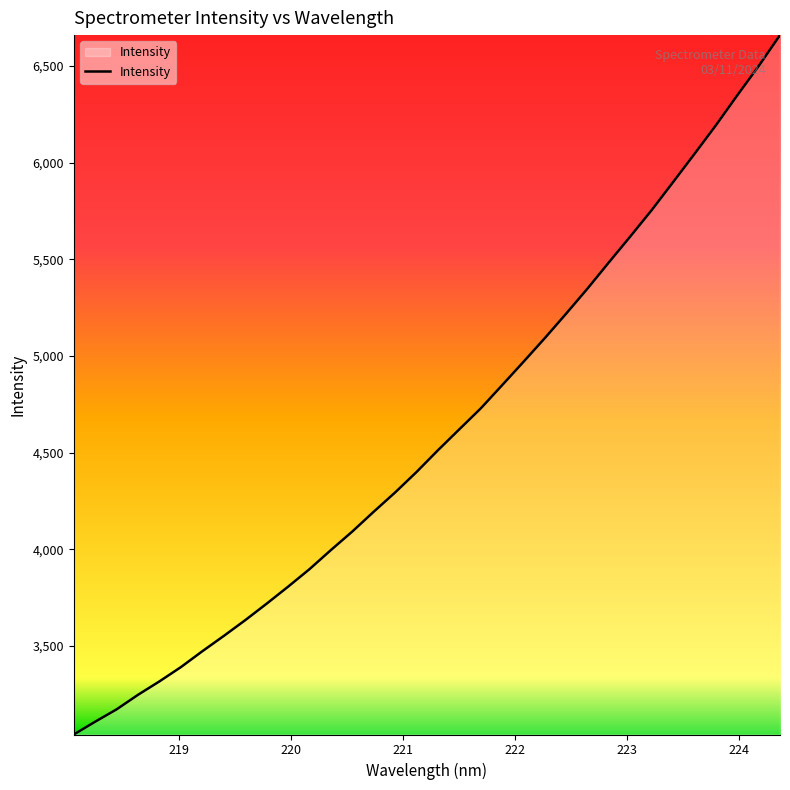

What is the difference between the maximum and minimum values?

3617.8